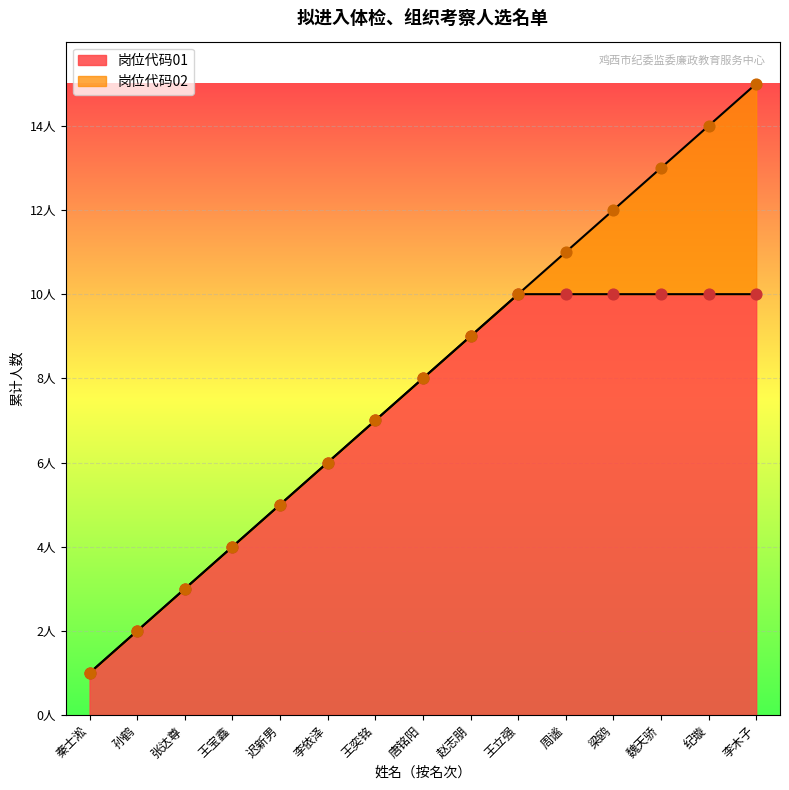

Which series reaches the maximum Y coordinate?

岗位代码02